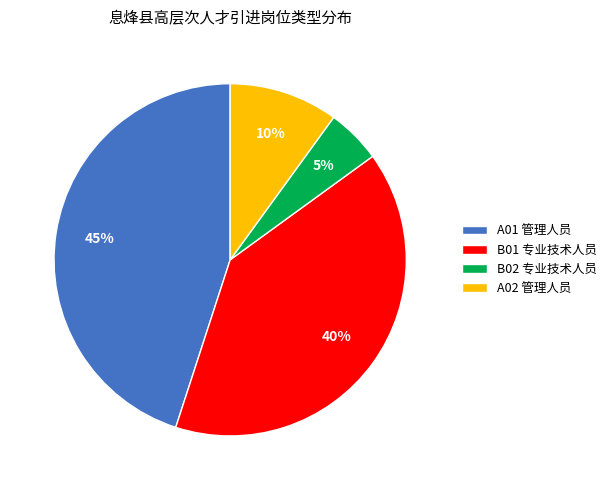

To the nearest percent, what is the difference between the largest and smallest slice percentages?

40%